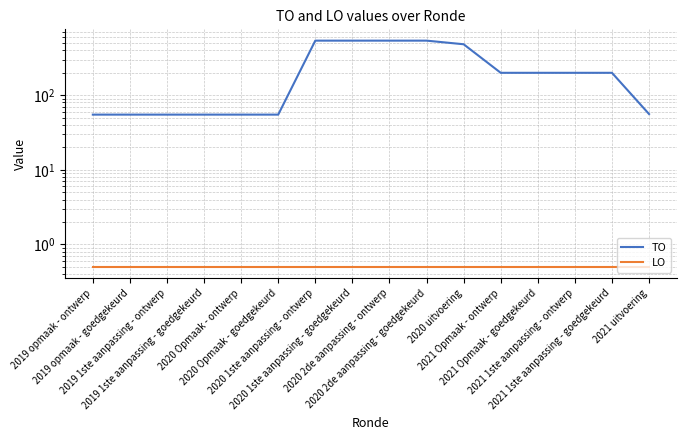

True or false: LO has a value of 0.3 at 2021 1ste aanpassing - ontwerp.

False